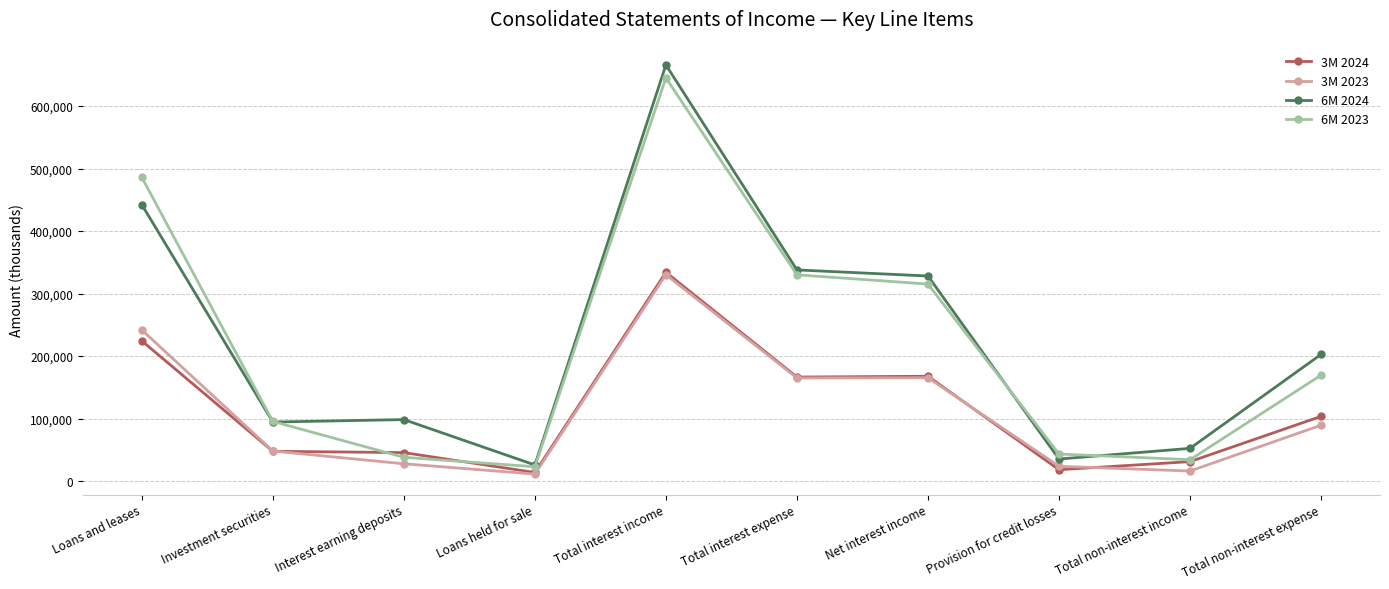

What is the value of the 6M 2023 point at the 1st from the left?

485957